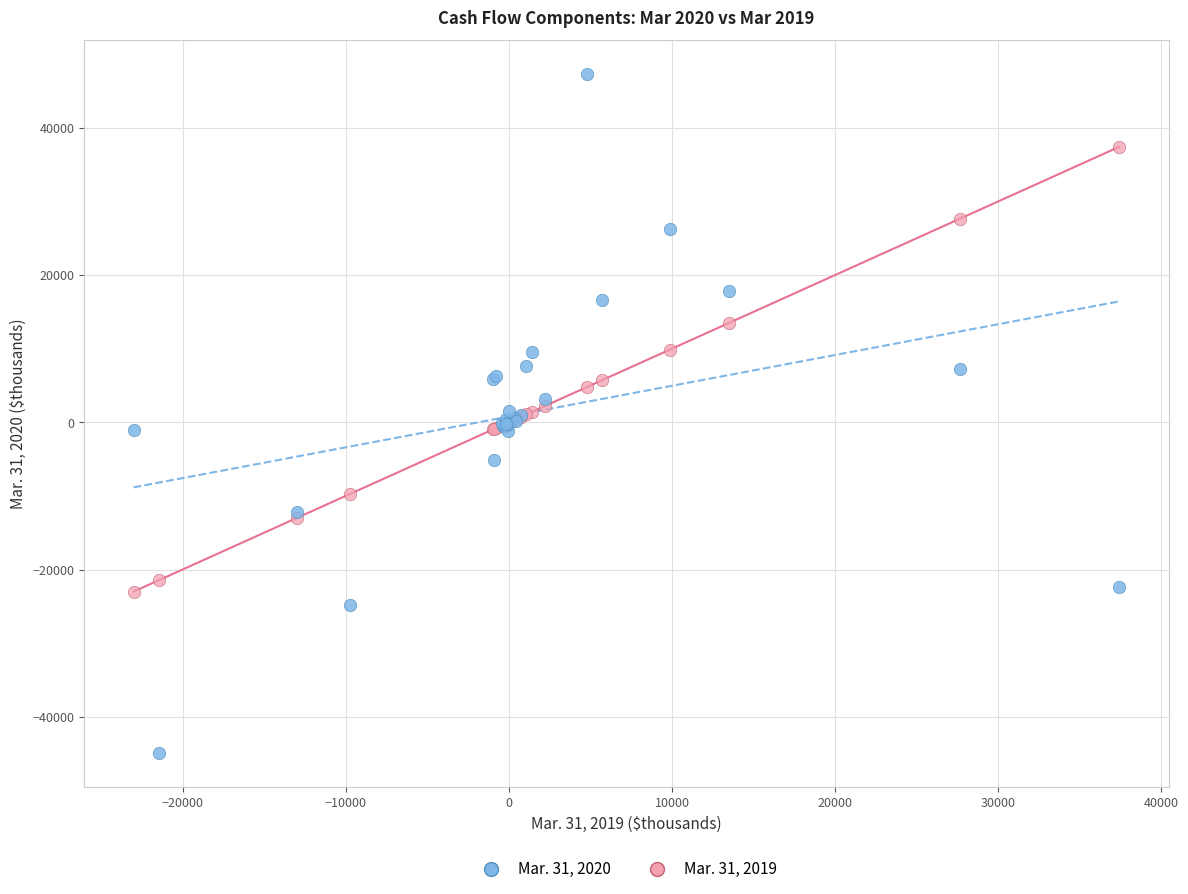

Which series contains the highest Y value?

Mar. 31, 2020